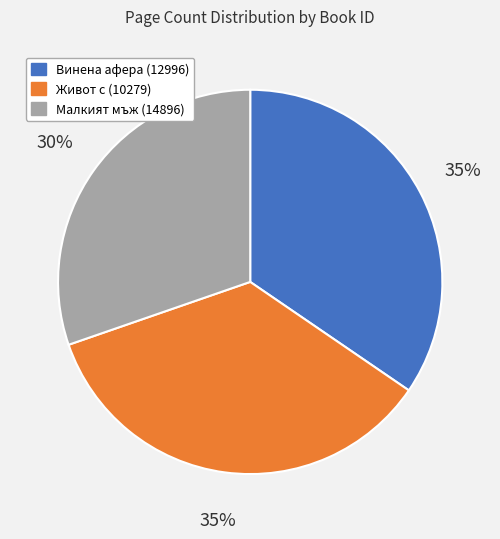

To the nearest percent, what is the average slice percentage?

33%